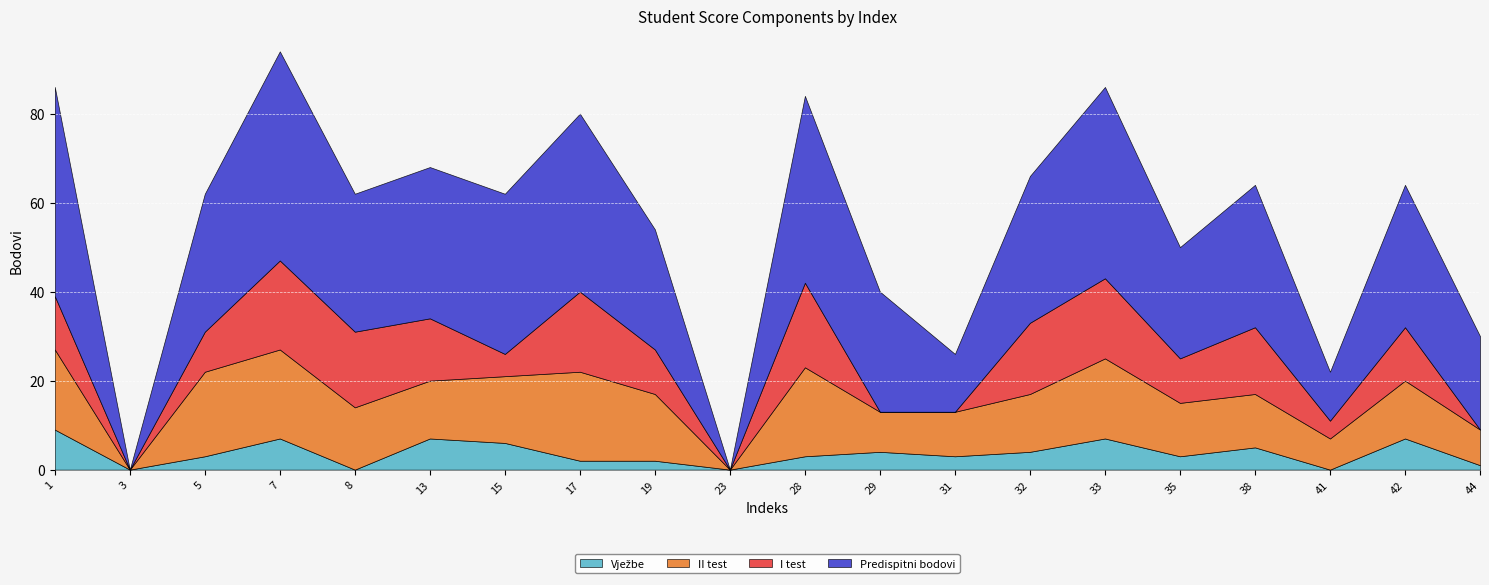

How many categories are shown in the chart?

20